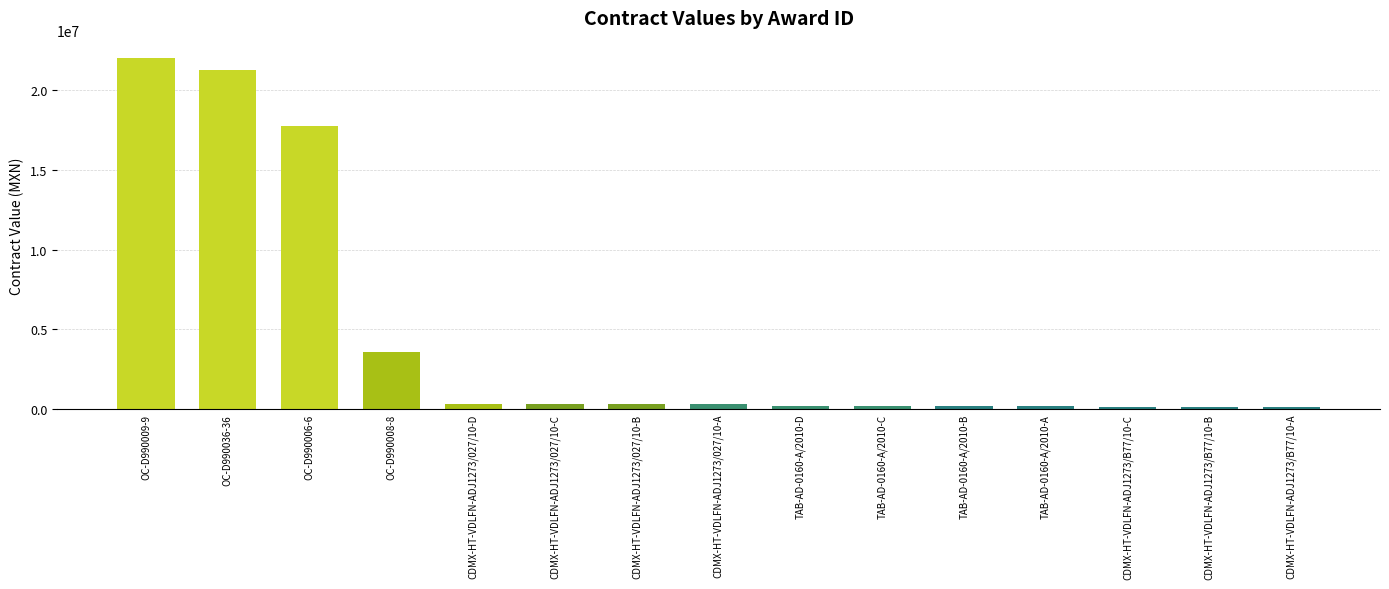

What is the maximum value shown in the chart?

22010310.0